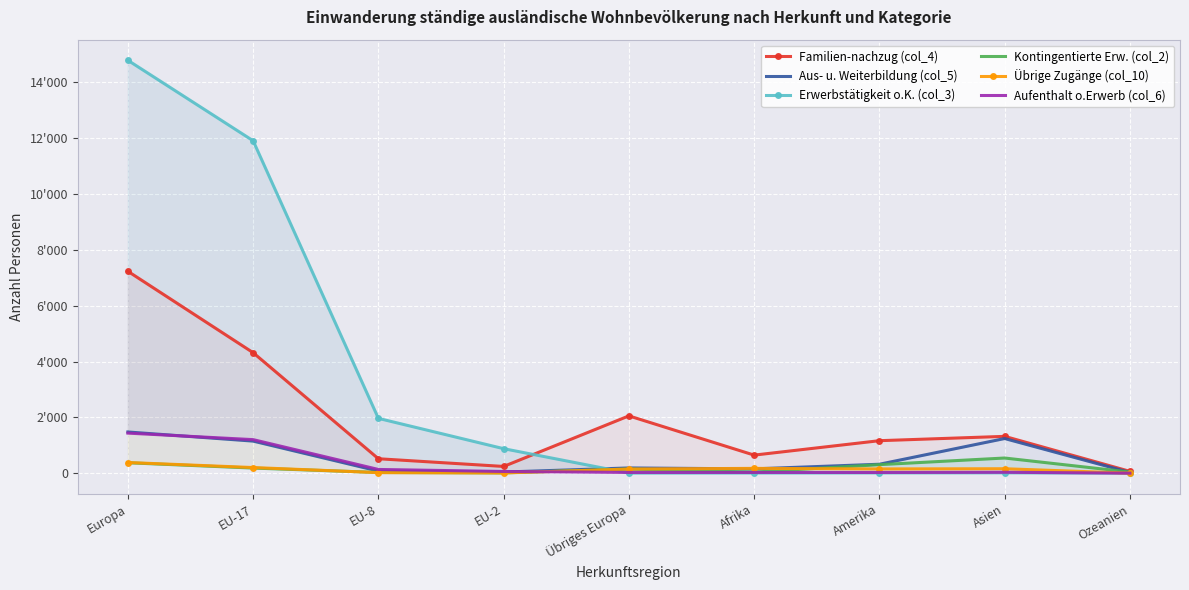

What position from the left is Asien?

8